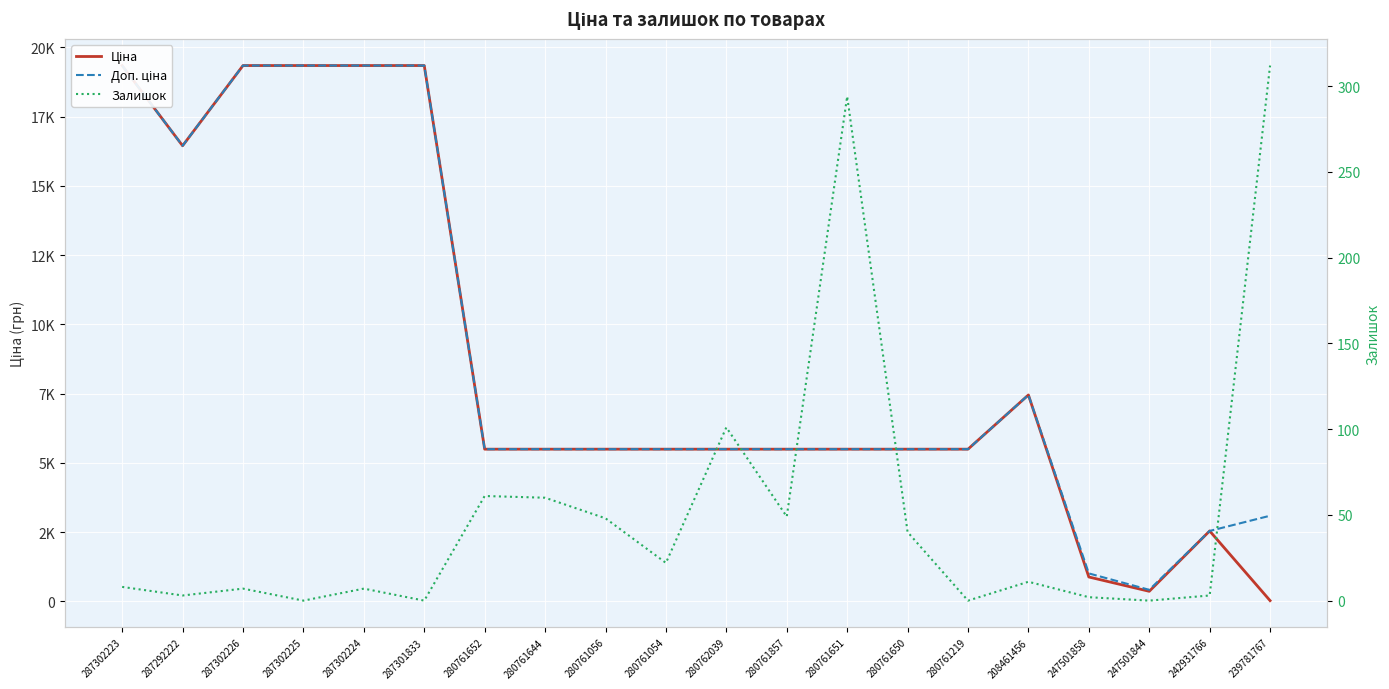

How many interior local peaks does the Доп. ціна series have?

1